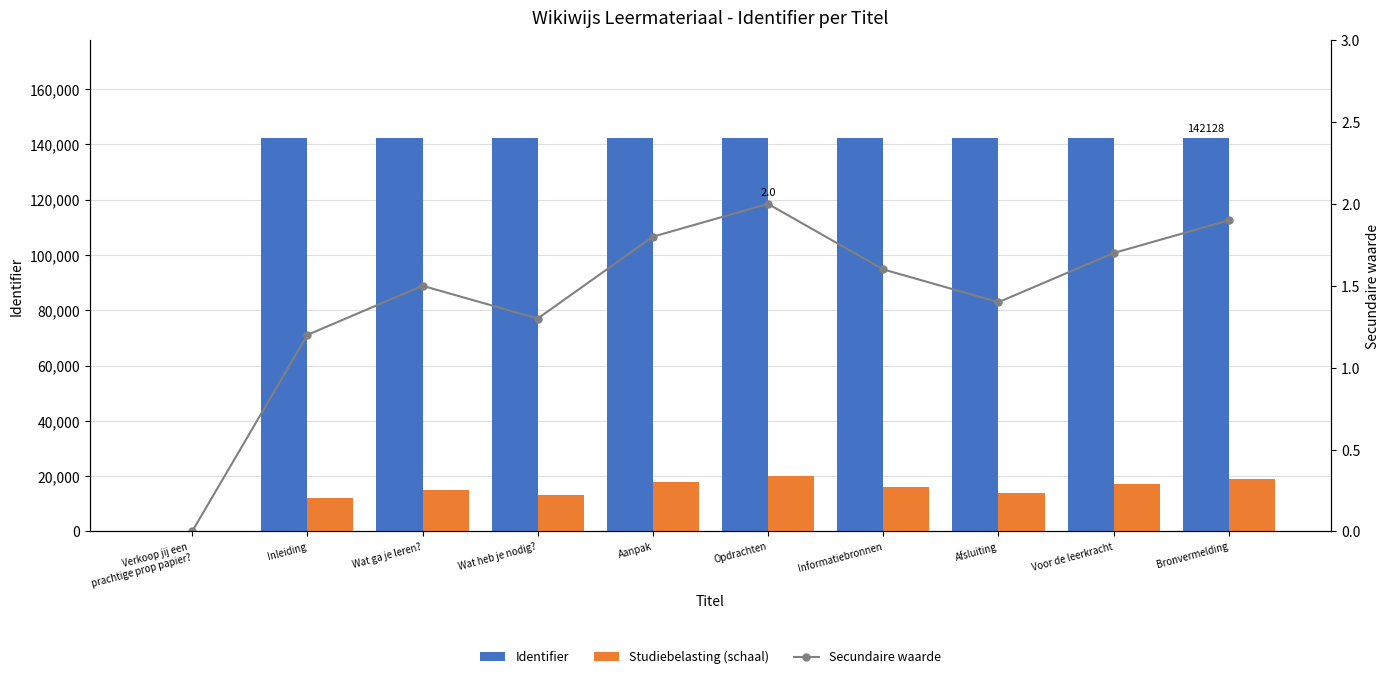

Which series has the largest range (max minus min)?

Identifier